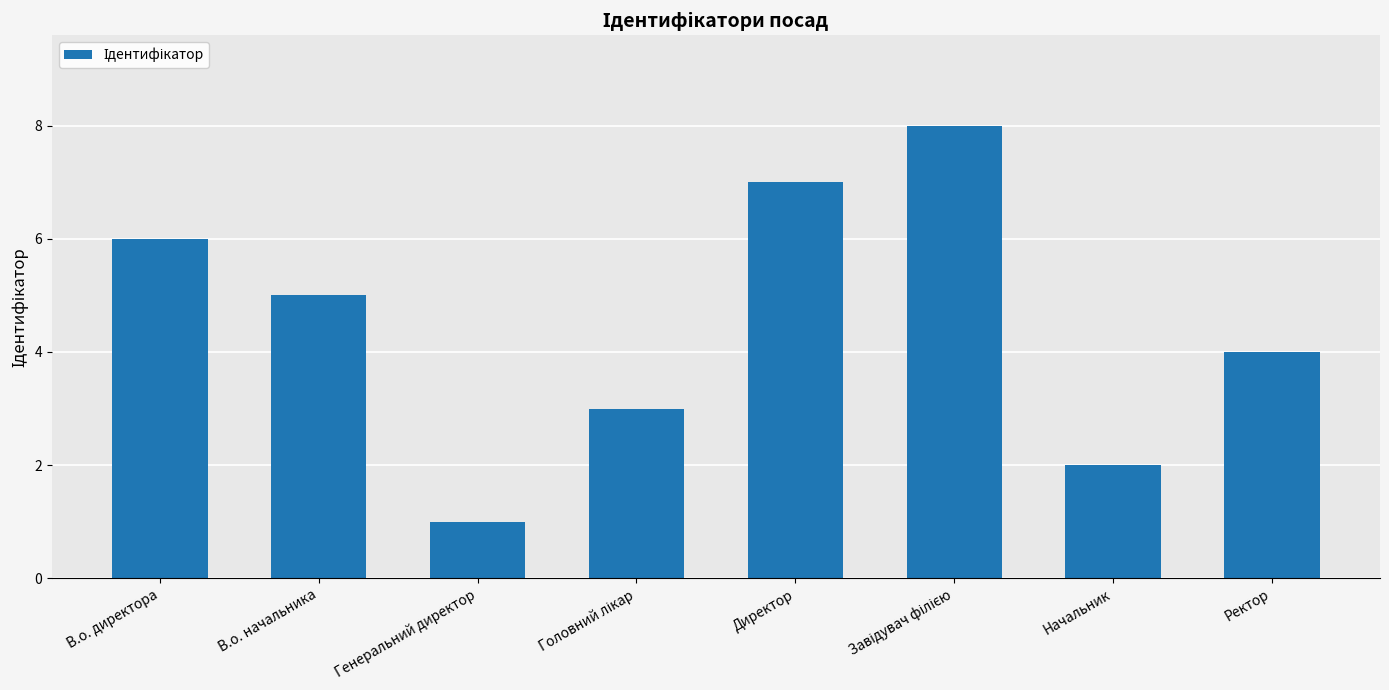

What is the sum of all values?

36